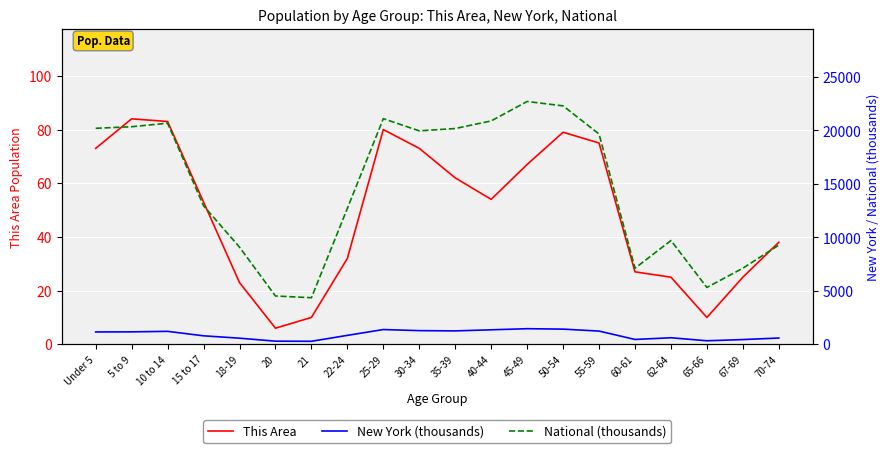

The National (thousands) series shows 8622.6 at 15 to 17. True or false?

False